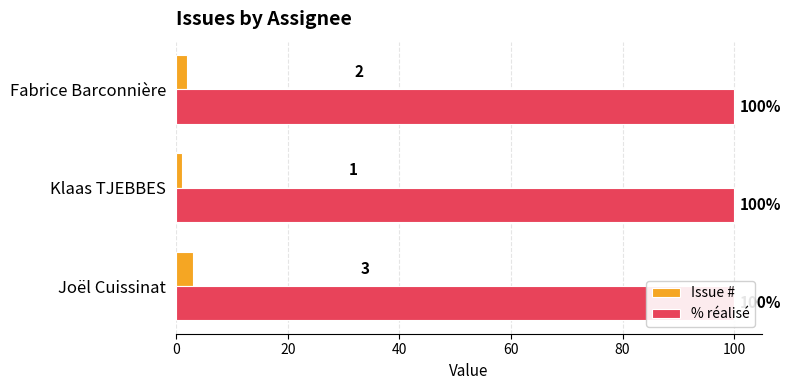

Count the Issue # values in the range 1 to 3.

3